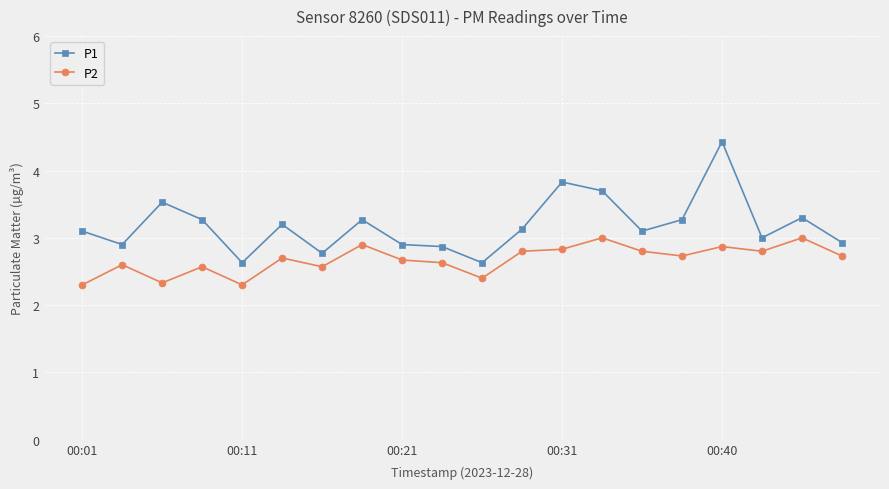

True or false: P2 and P1 cross at least once.

False